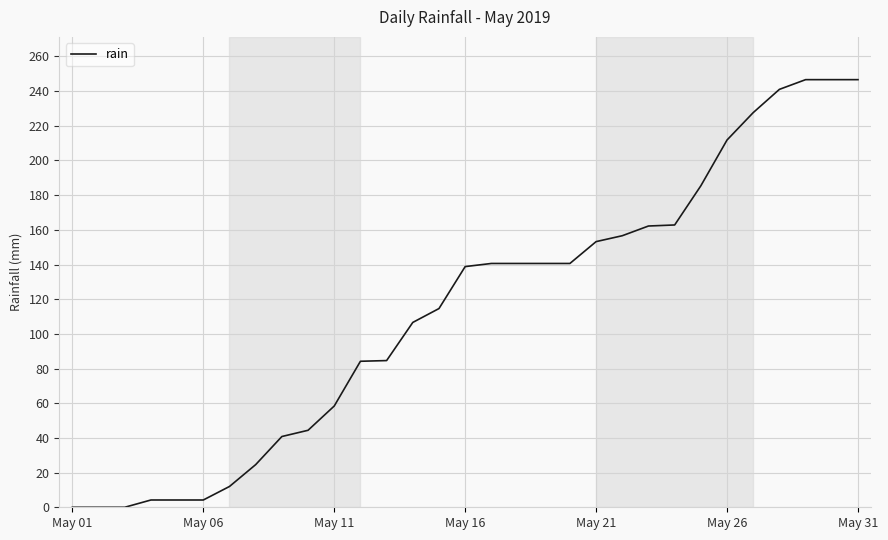

What is the difference between the maximum and minimum values?

246.6